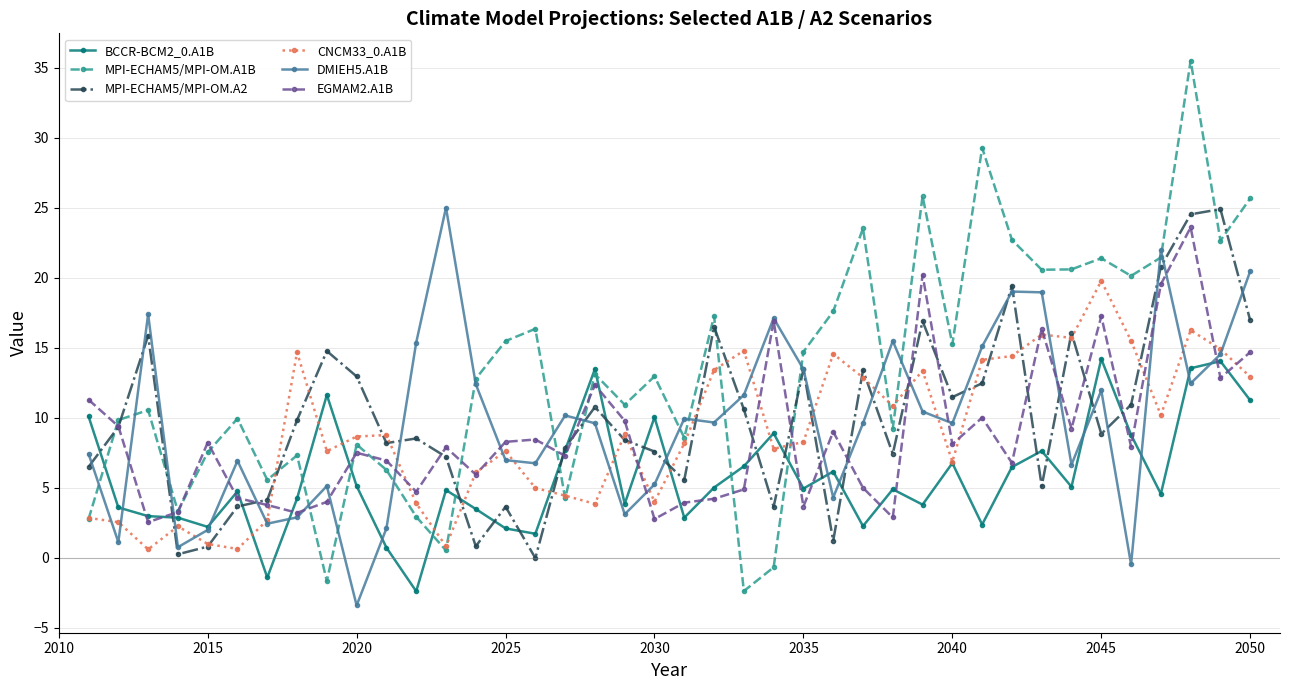

How many categories are shown in the chart?

40